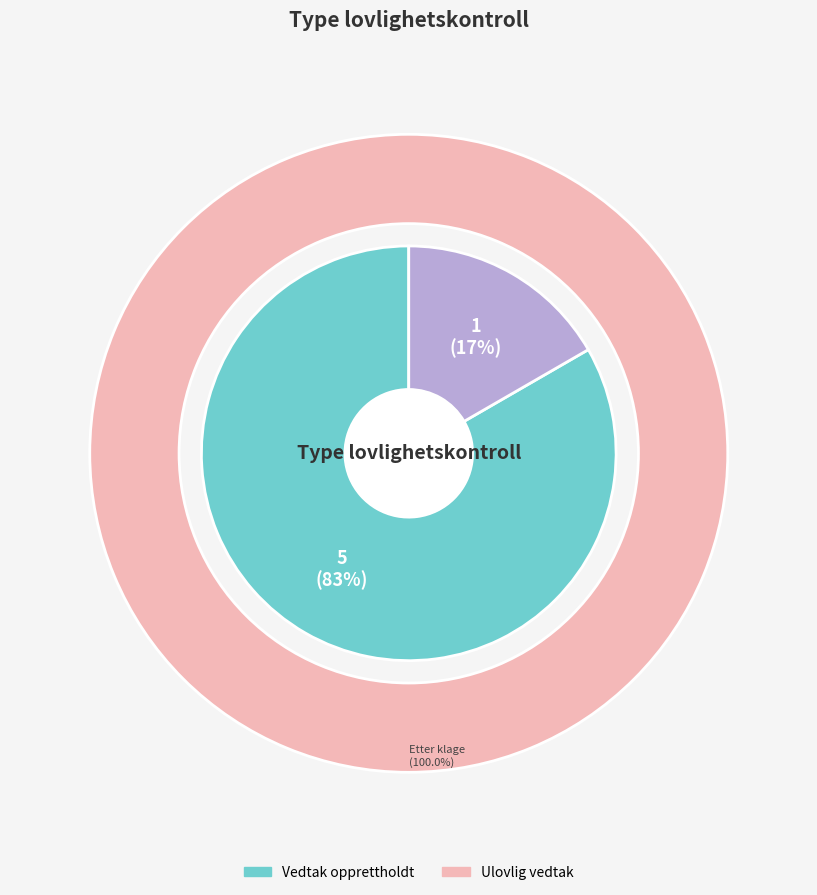

To the nearest percent, what percentage of the pie is Etter klage?

100%